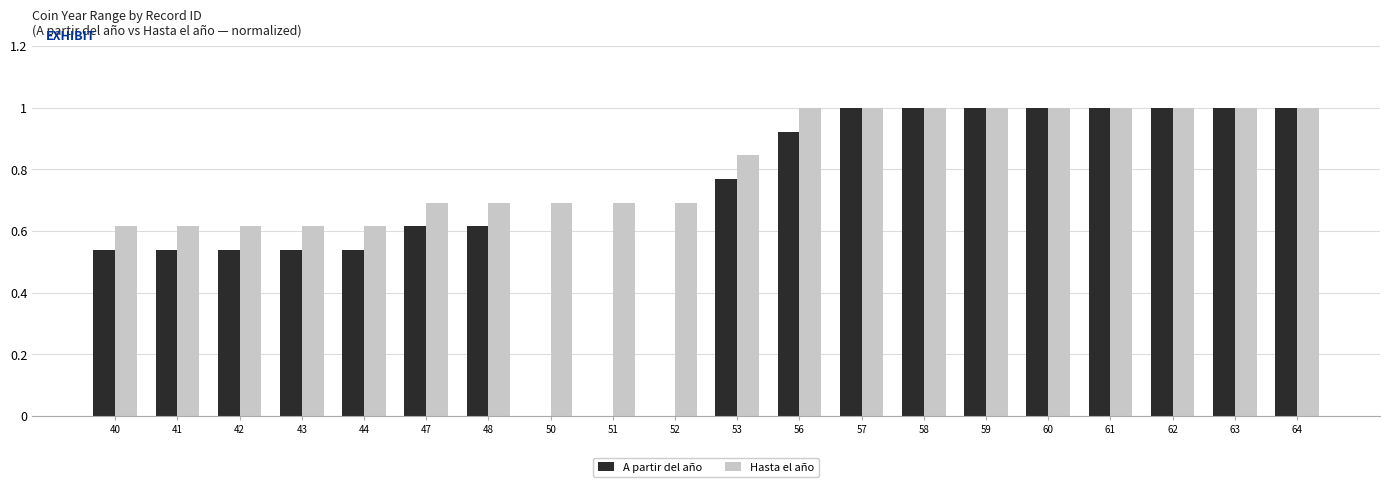

Does the chart contain stacked bars?

No